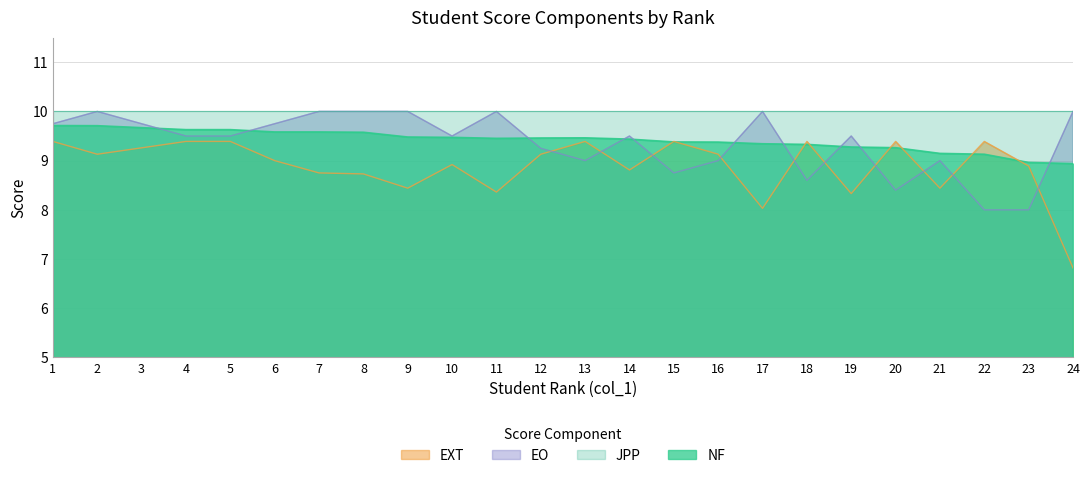

At which label is EXT closest to 8?

17